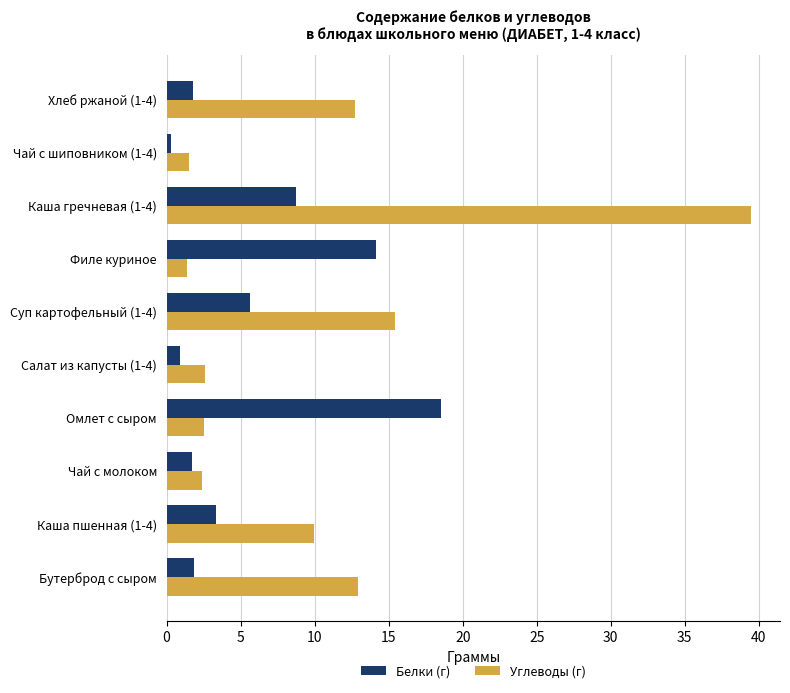

Which series has the largest total across all categories?

Углеводы (г)